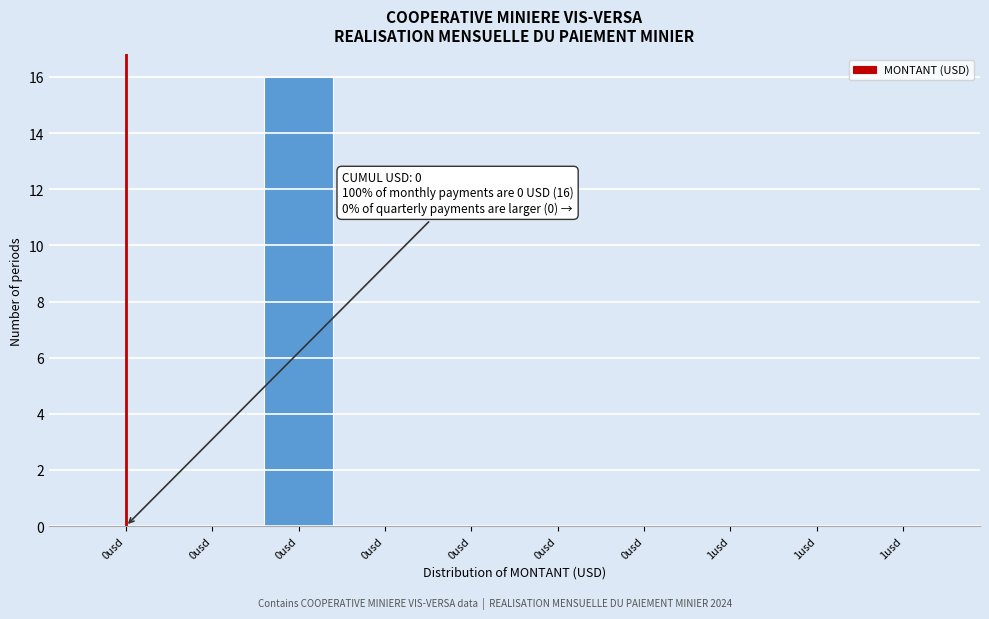

Are the bars horizontal?

No